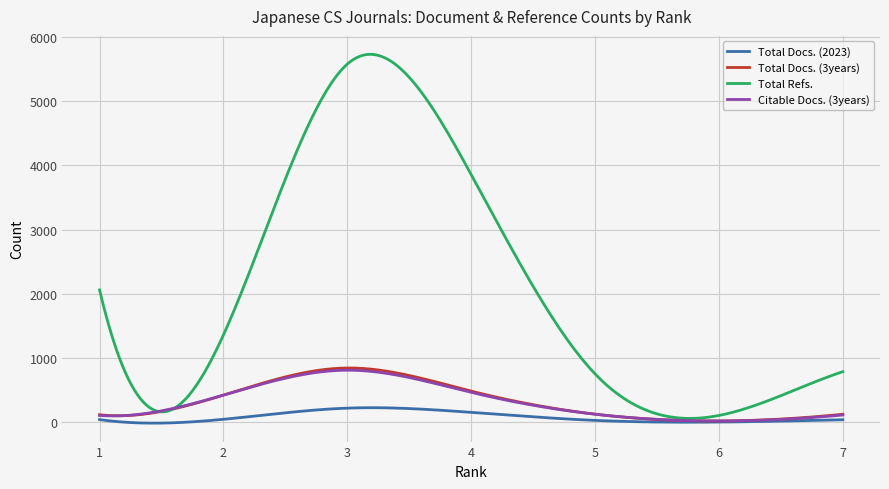

Which series has the largest range (max minus min)?

Total Refs.